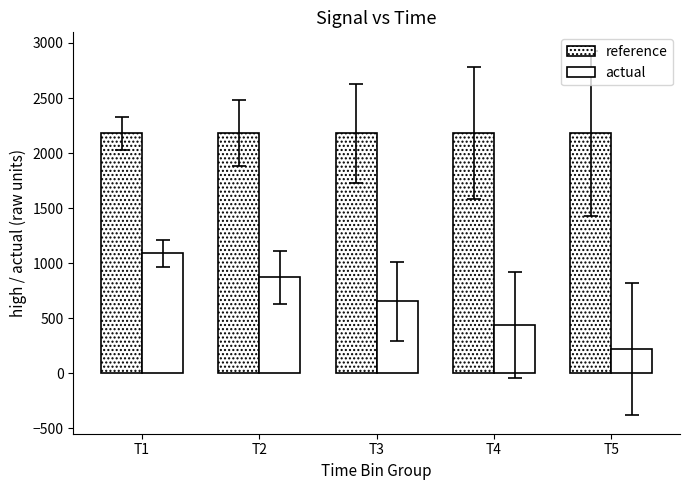

Reading left to right, transcribe all the data shown in this chart.

reference: T1=2181.0	T2=2181.0	T3=2181.0	T4=2181.0	T5=2181.0
actual: T1=1090.5	T2=872.4	T3=654.3	T4=436.2	T5=218.1